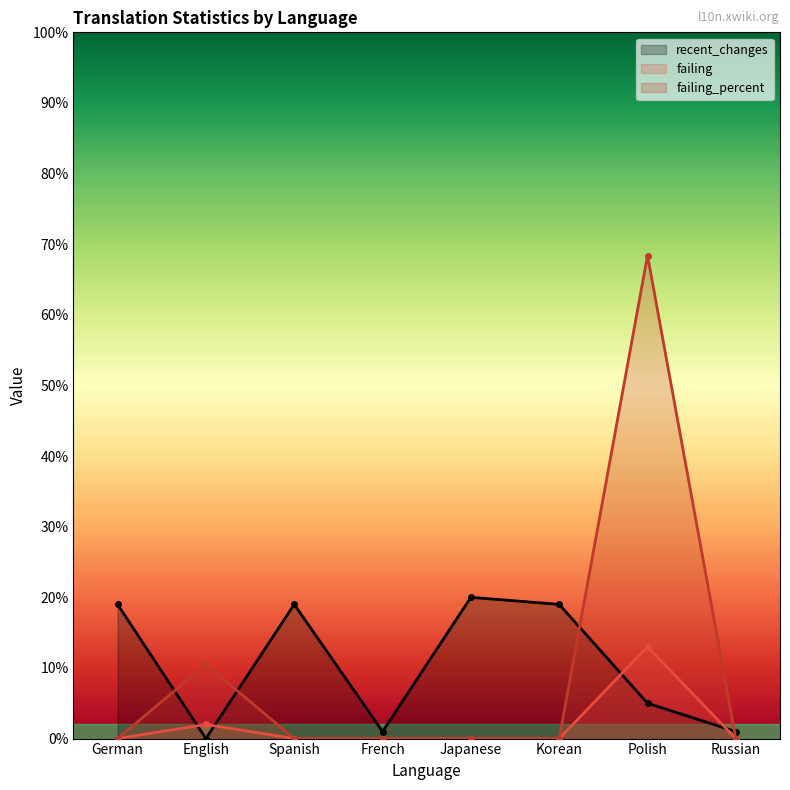

At which category is the sum across all series the highest?

Polish